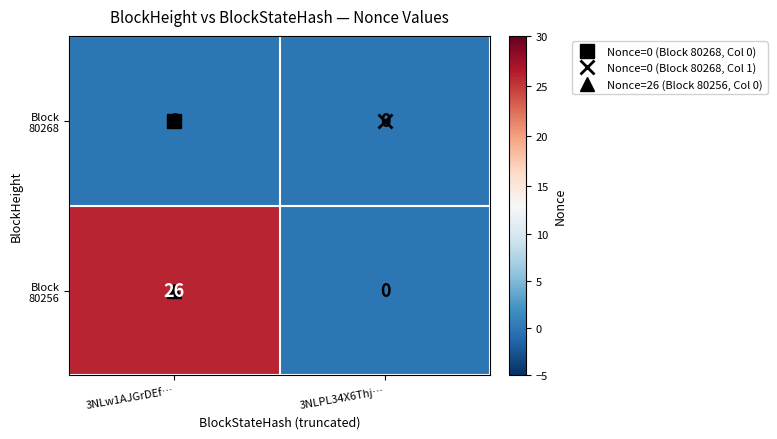

Count the number of data series in this chart.

2